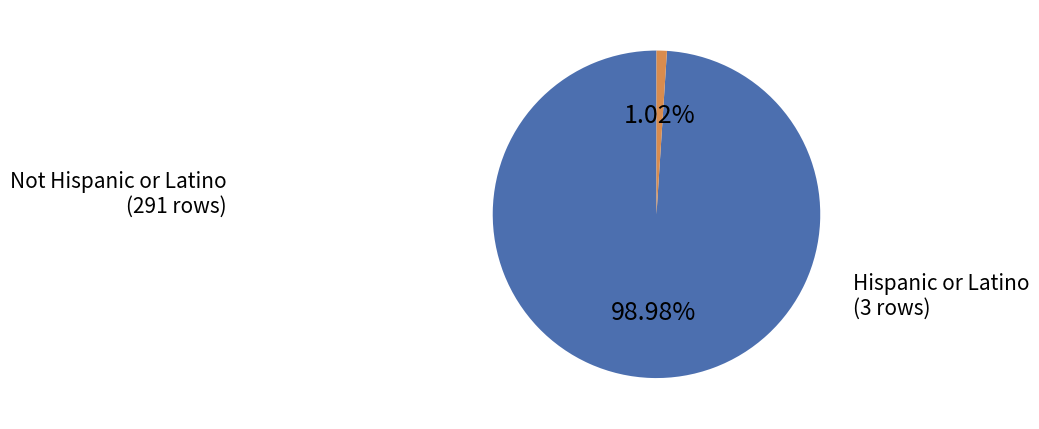

Does any single category account for the majority?

Yes